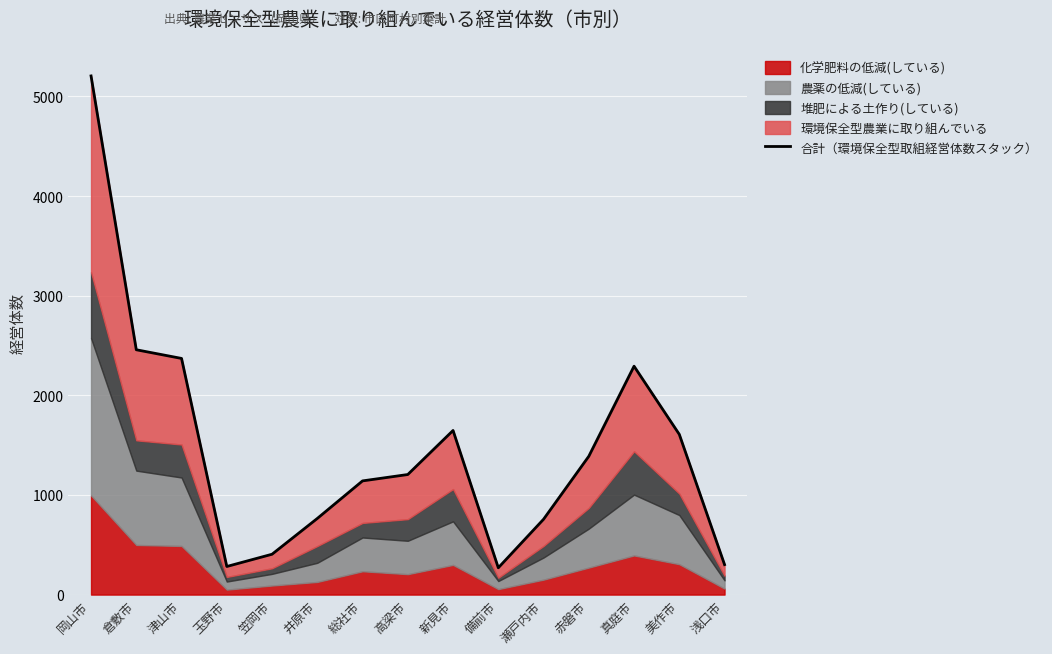

At which category does the data reach its first local valley?

玉野市